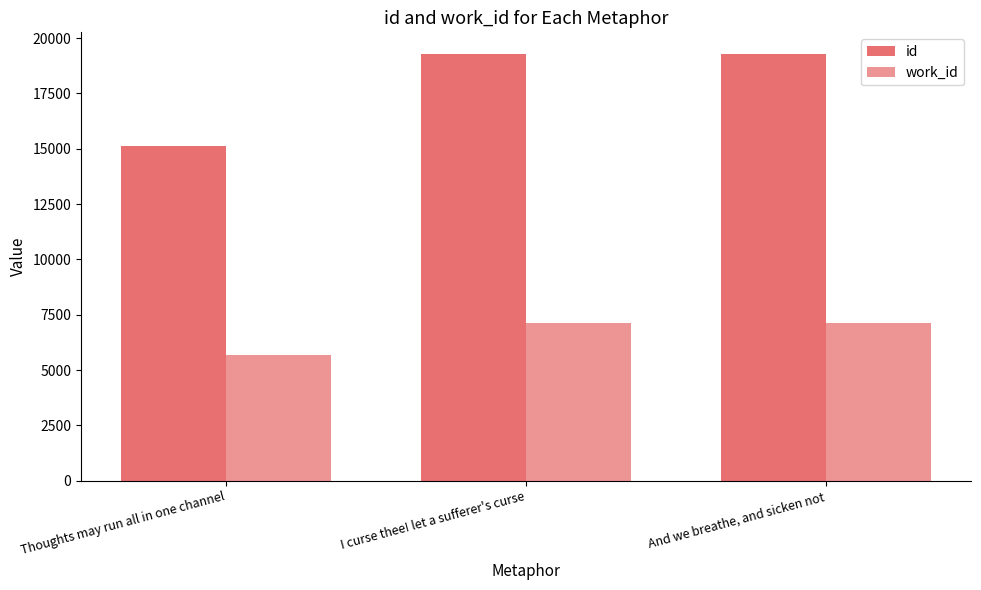

Reading left to right, what are all the values shown in this chart?

id: Thoughts may run all in one channel=15123	I curse thee! let a sufferer's curse=19288	And we breathe, and sicken not=19297
work_id: Thoughts may run all in one channel=5661	I curse thee! let a sufferer's curse=7120	And we breathe, and sicken not=7120